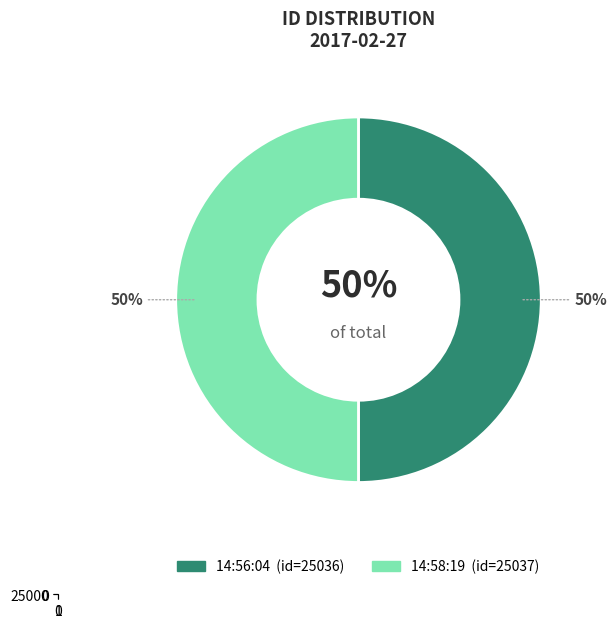

Do 2017-02-27 14:56:04 UTC and 2017-02-27 14:58:19 UTC together represent more than half of the pie?

Yes